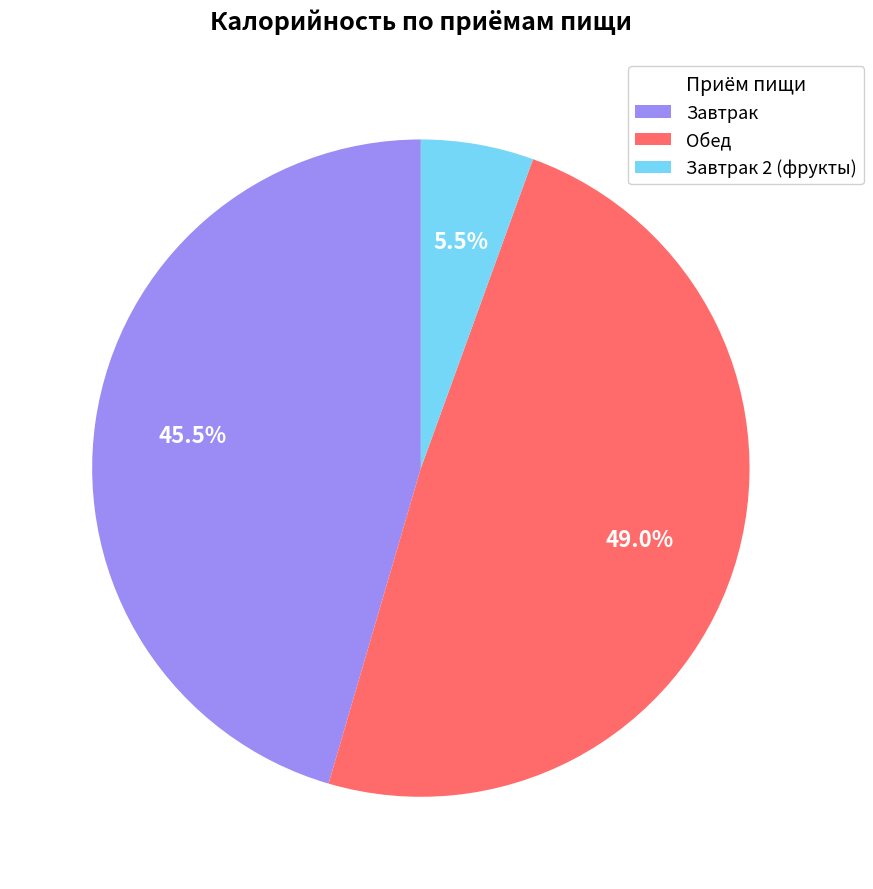

Does Завтрак 2 (фрукты) represent more than half of the total?

No